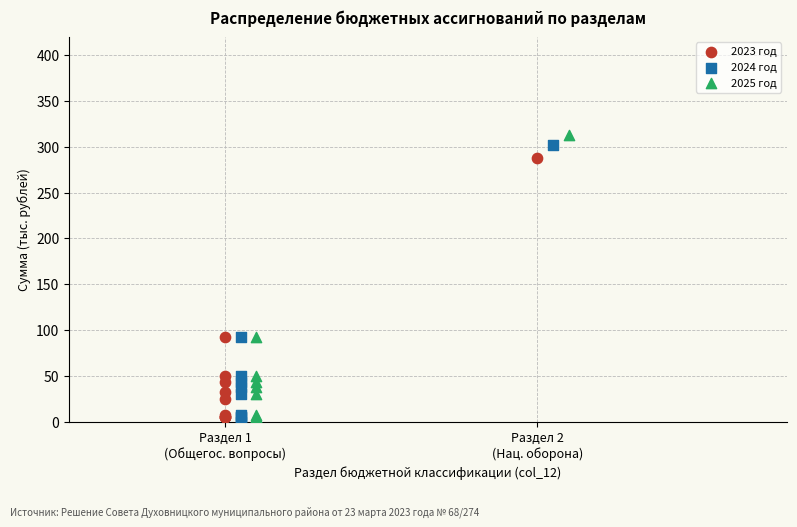

What are all the series names shown in the legend?

2023 год, 2024 год, 2025 год